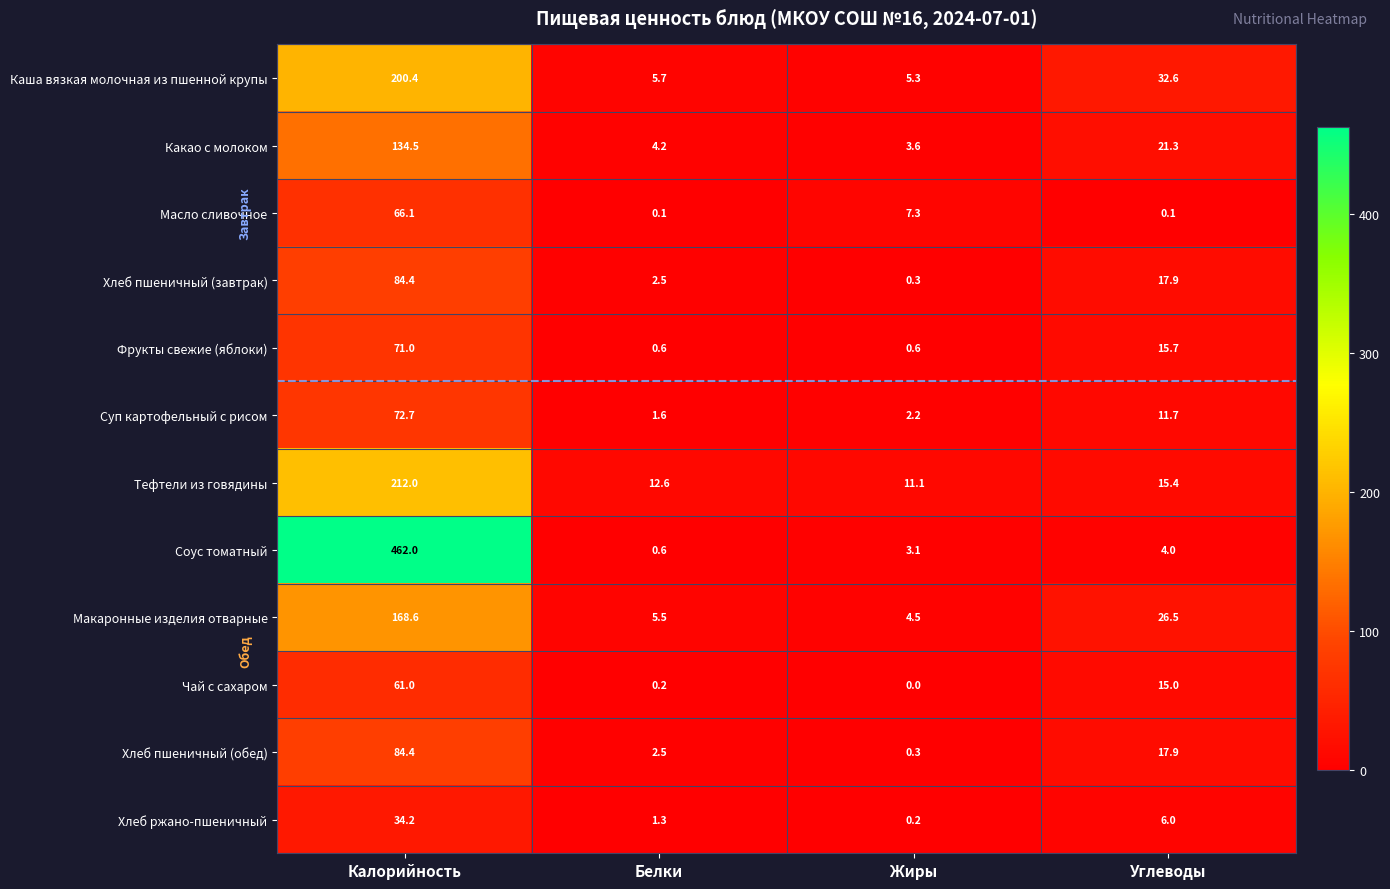

The value of Суп картофельный с рисом at Белки is 1.1. True or false?

False